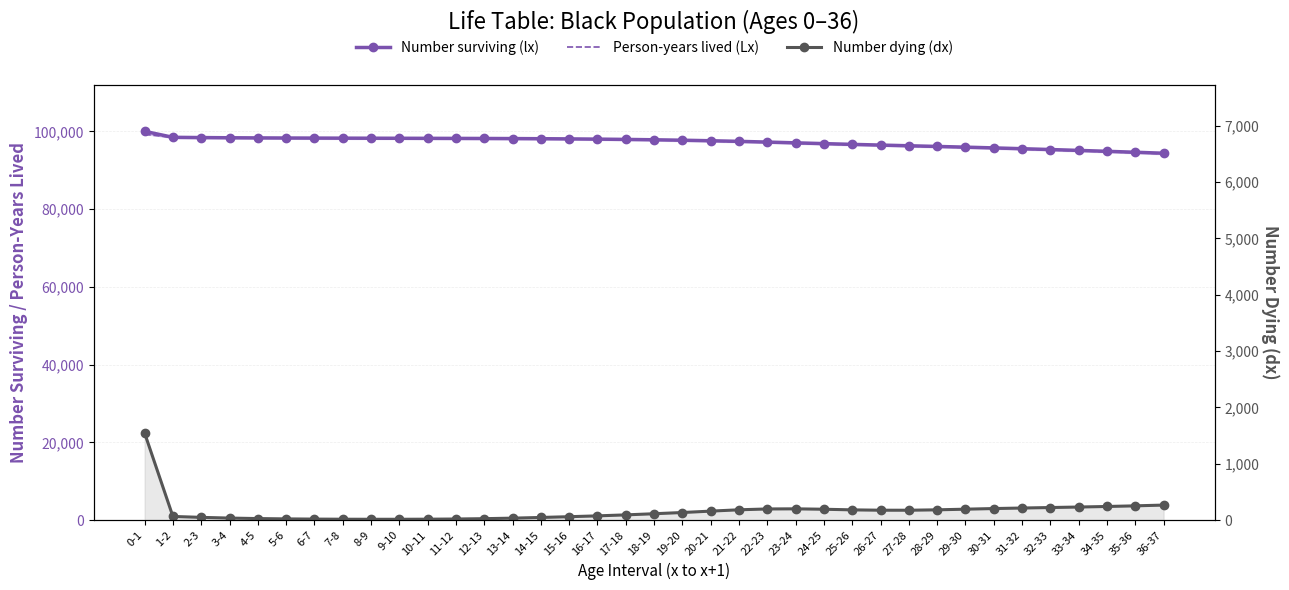

What is the total value across all series at 25-26?

193370.1